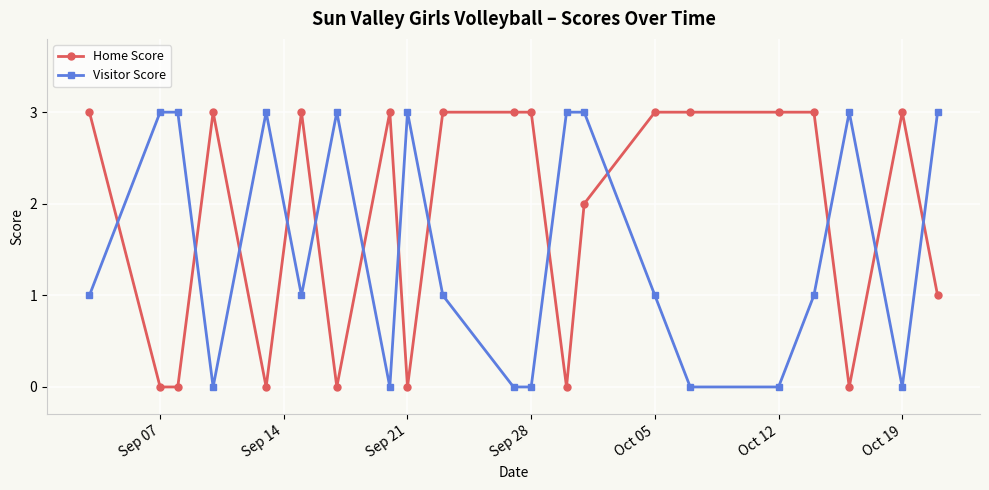

What are all the series names shown in the legend?

Home Score, Visitor Score